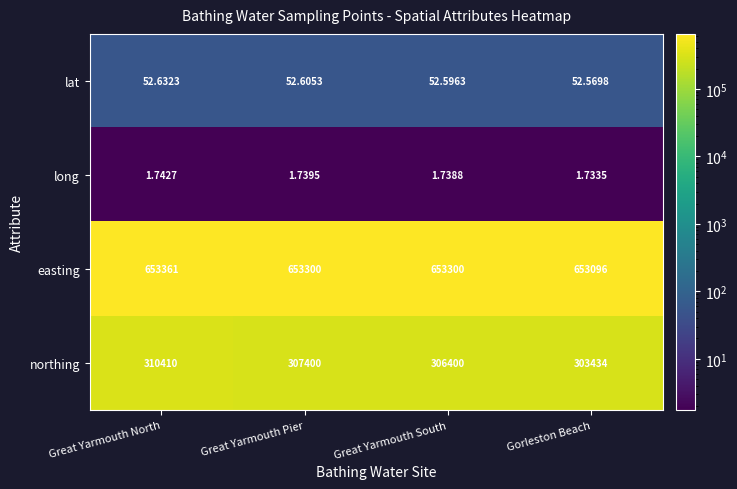

Which series has the largest total across all categories?

easting